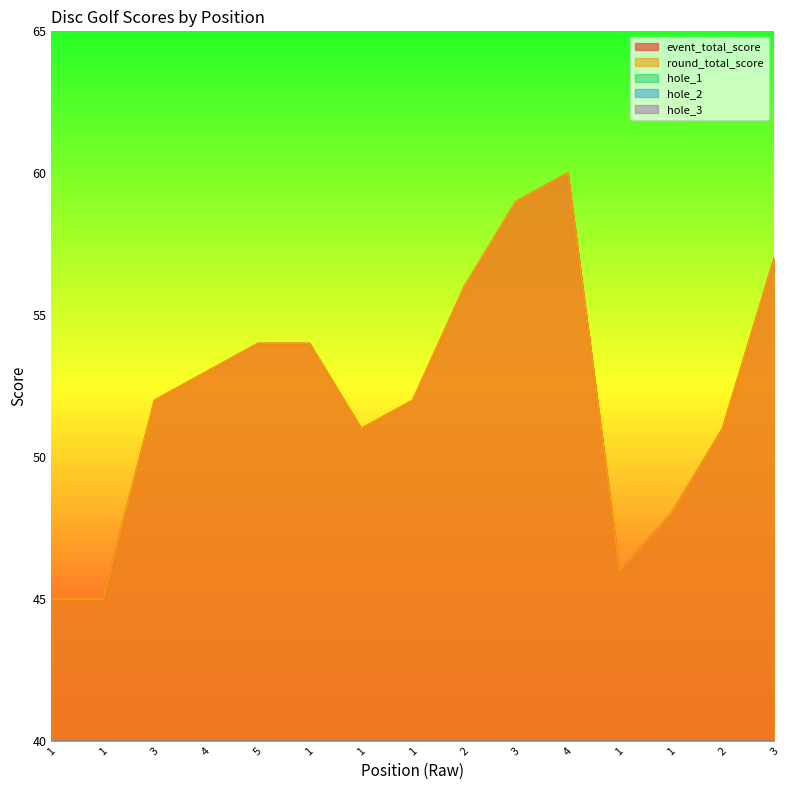

How many lines are shown in the chart?

5